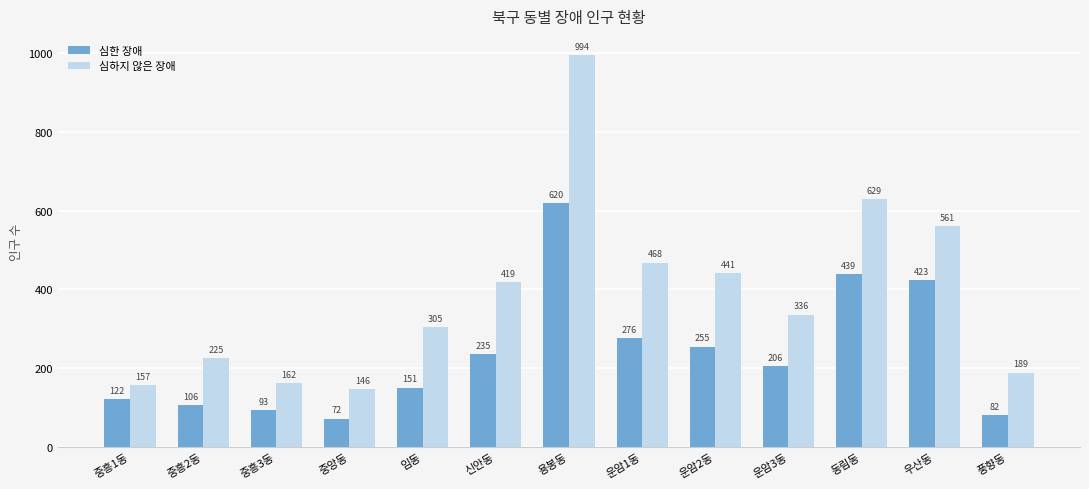

How many series are shown in this chart?

2